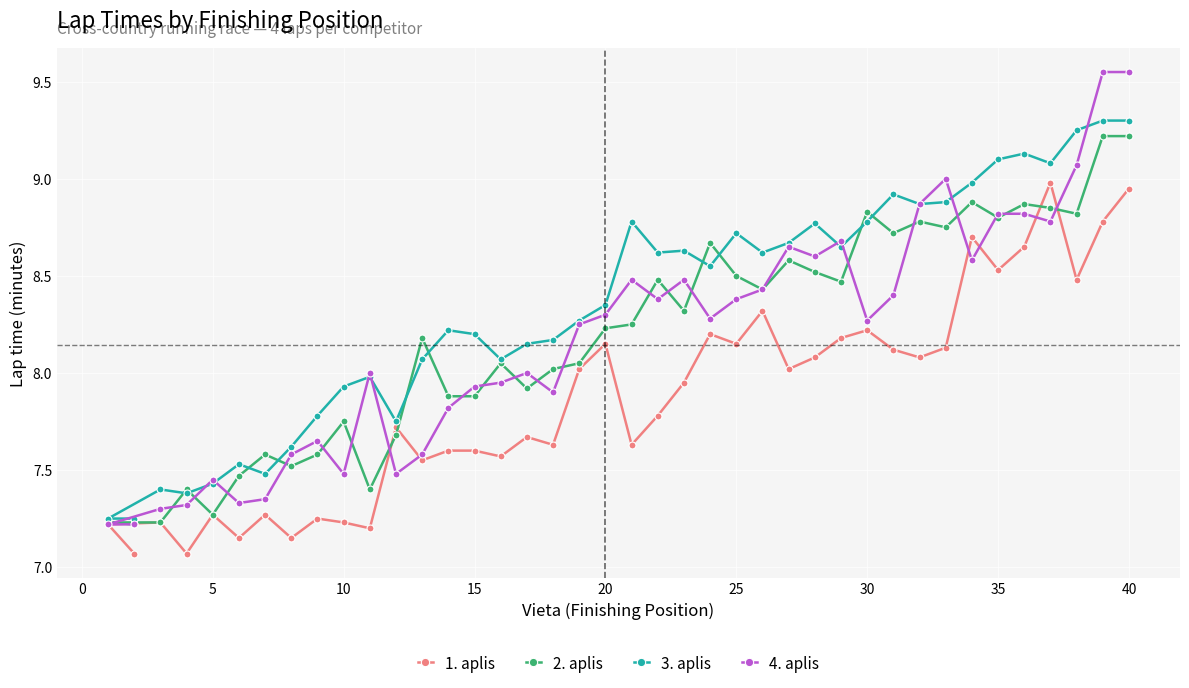

Which series has the largest range (max minus min)?

4. aplis